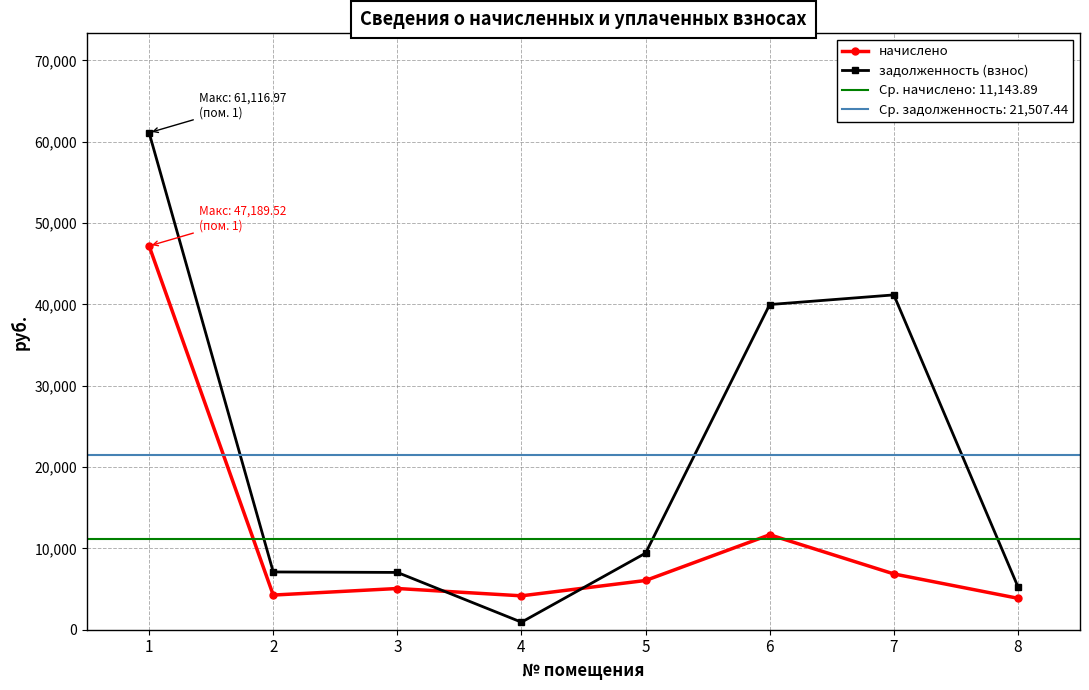

Which category has the lowest value in the начислено series?

8